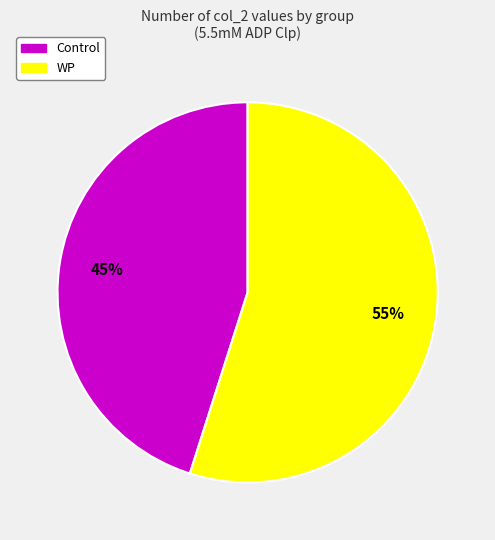

Which slice is the smallest?

Control